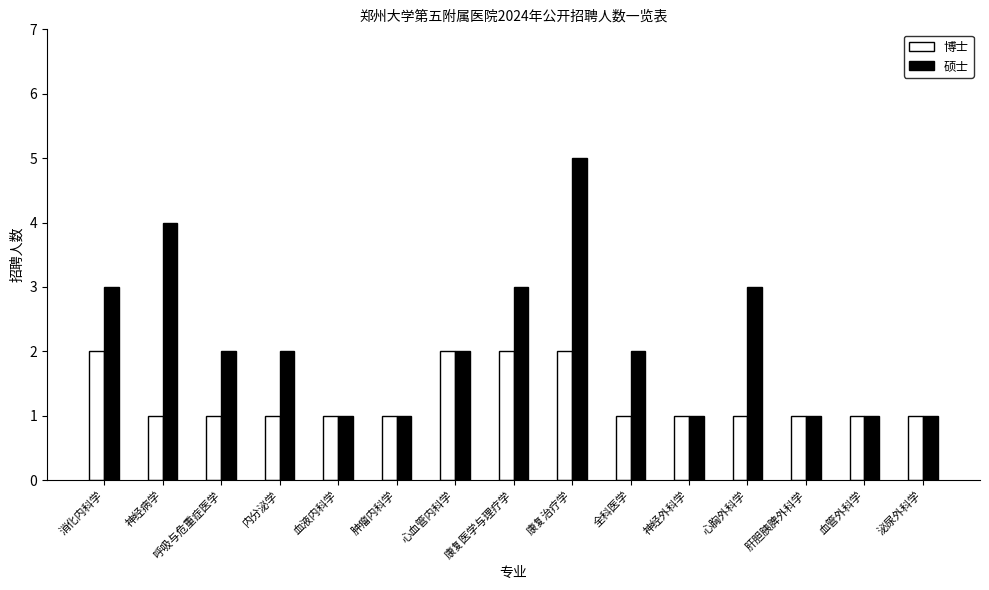

Count the 博士 values in the range 1 to 2.

15